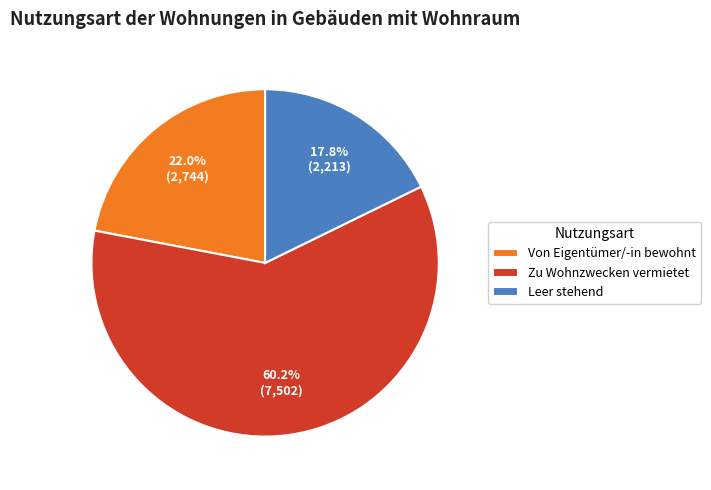

Rank the categories by value from lowest to highest.

Leer stehend, Von Eigentümer/-in bewohnt, Zu Wohnzwecken vermietet